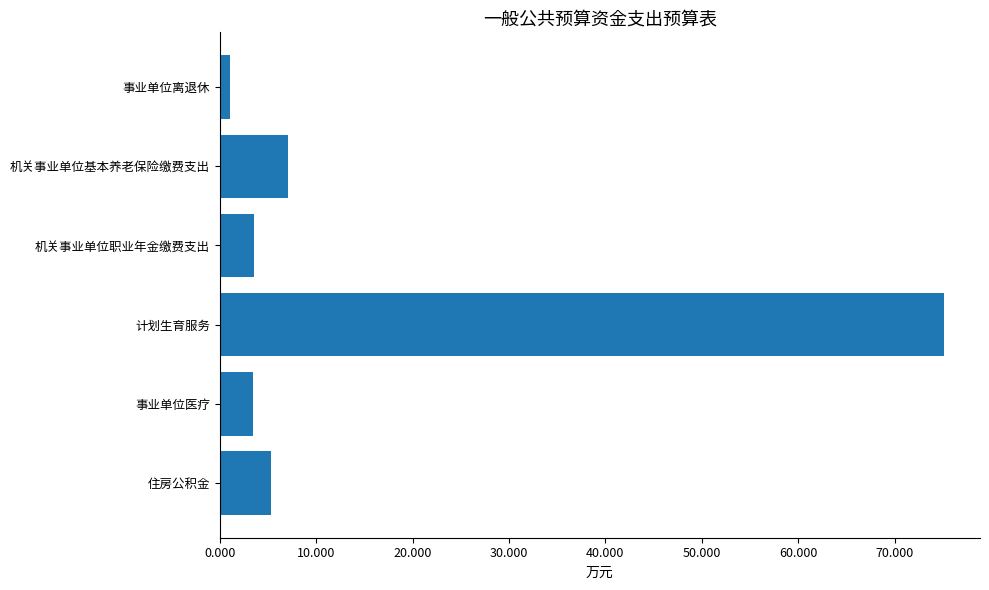

Which category has the lowest value across all series?

事业单位离退休